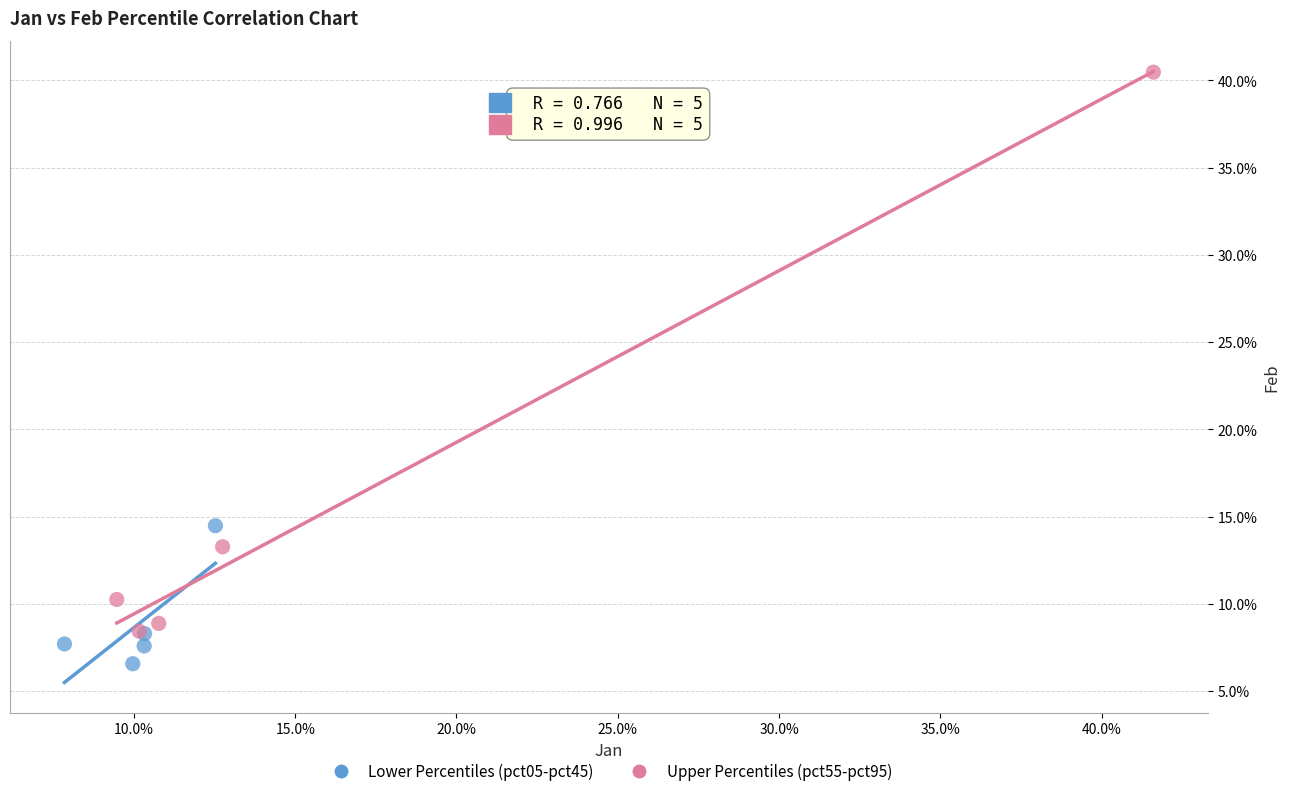

Which series contains the lowest Y value?

Lower Percentiles (pct05-pct45)